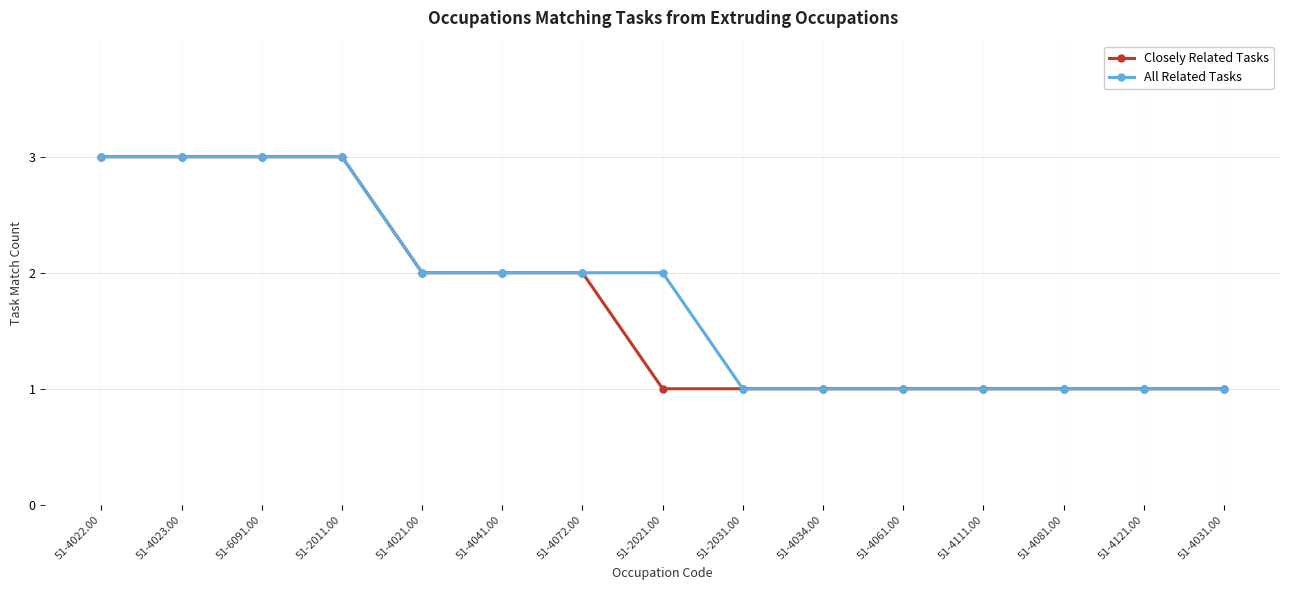

Which series changed the most between 51-2021.00 and 51-4081.00?

All Related Tasks